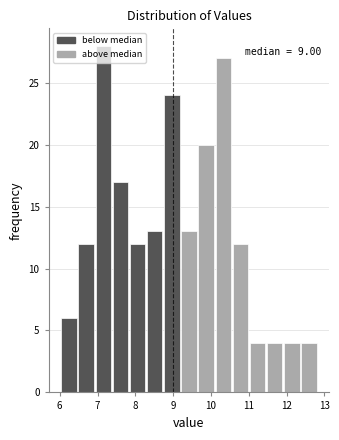

Over which range of the x-axis is the bar tallest?

6.9 to 7.4